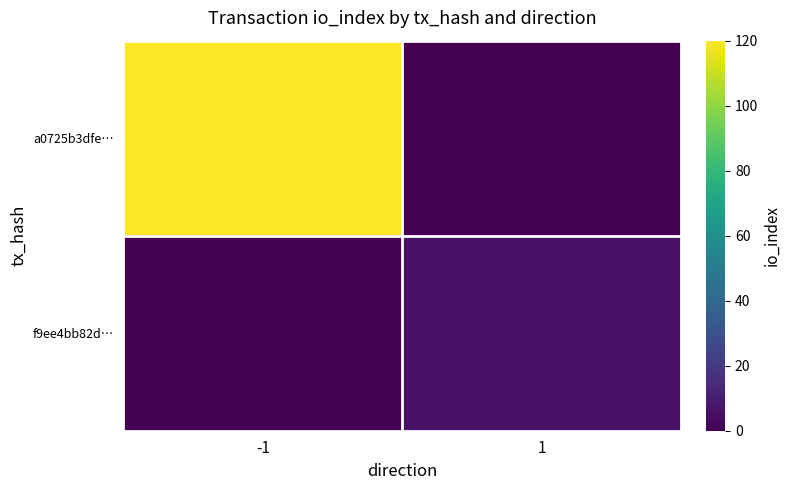

Which has a higher value, -1 or 1?

-1